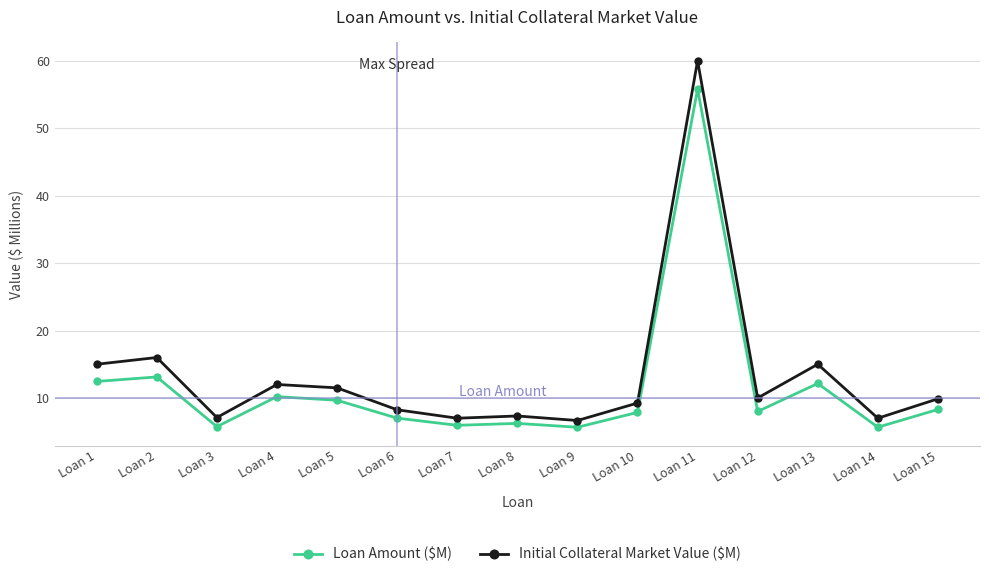

True or false: Initial Collateral Market Value ($M) and Loan Amount ($M) cross at least once.

False